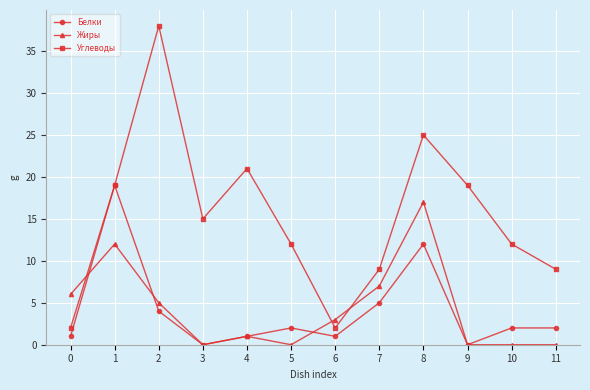

Between which two adjacent categories do Жиры and Белки first intersect?

0 and 1